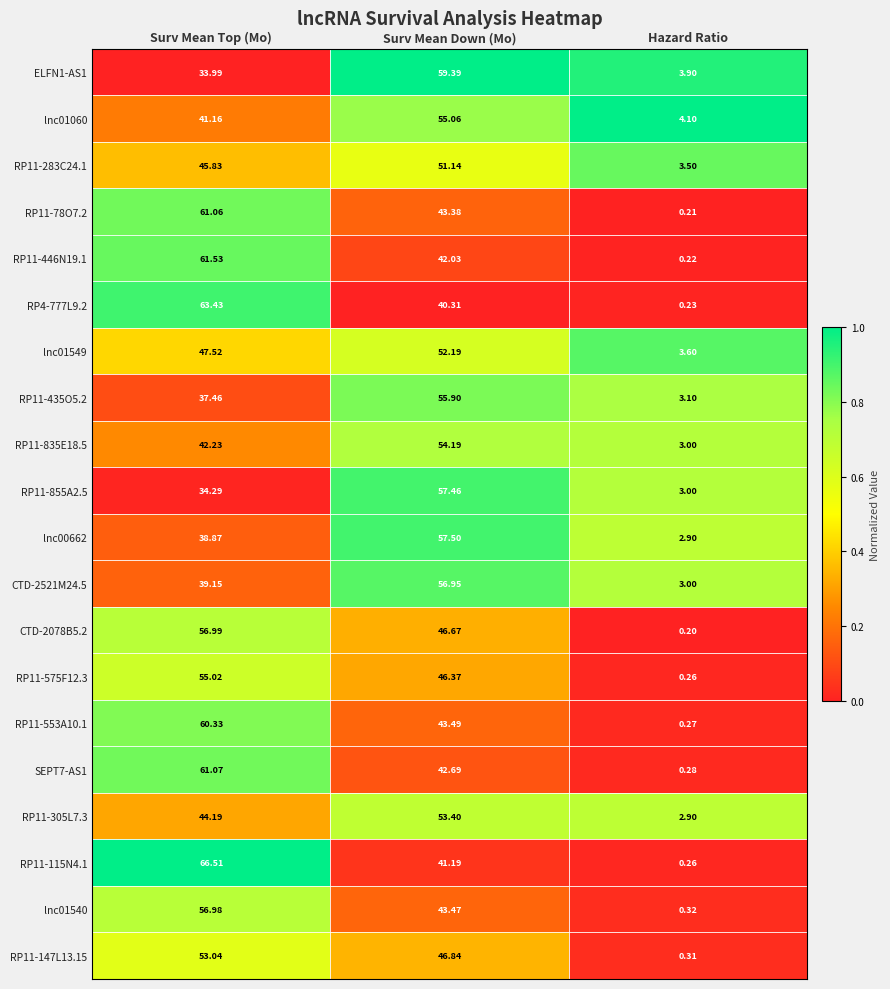

Is the value of RP11-446N19.1 at Hazard Ratio greater than the value of RP11-305L7.3 at Surv Mean Down (Mo)?

No